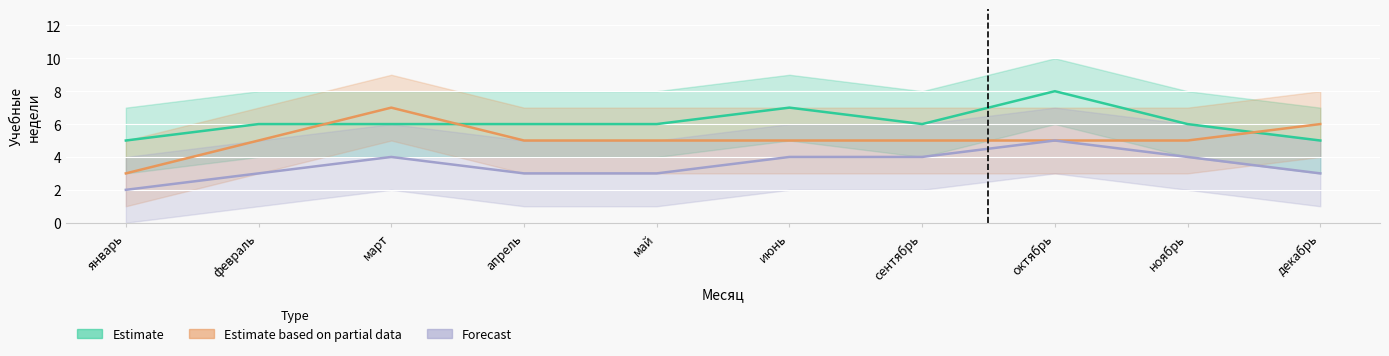

How many lines are shown in the chart?

3